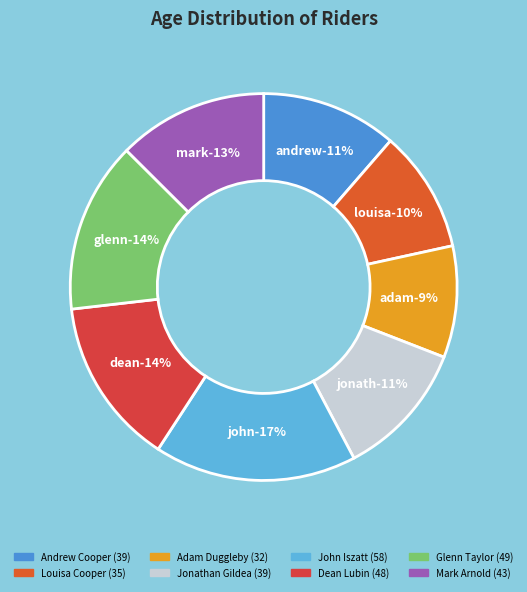

To the nearest percent, what is the average slice percentage?

12%